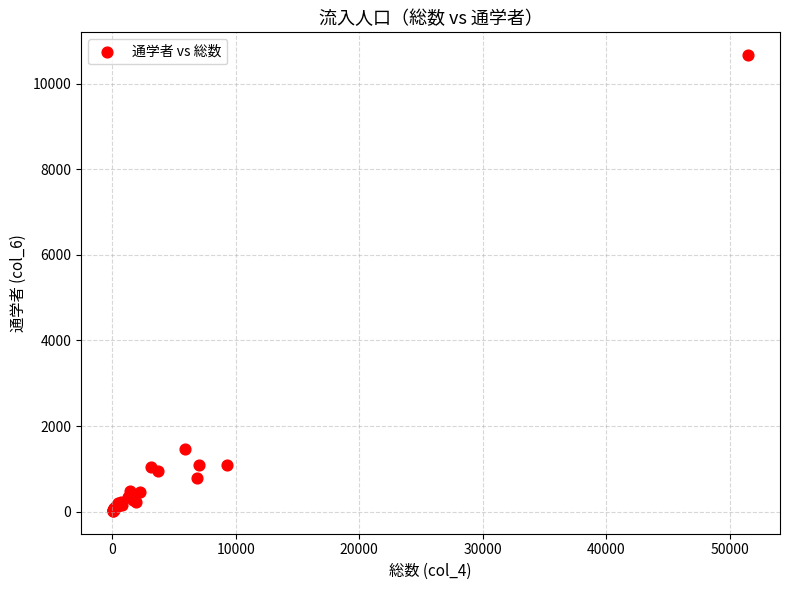

What Y value in the scatter plot is closest to 5341?

1466